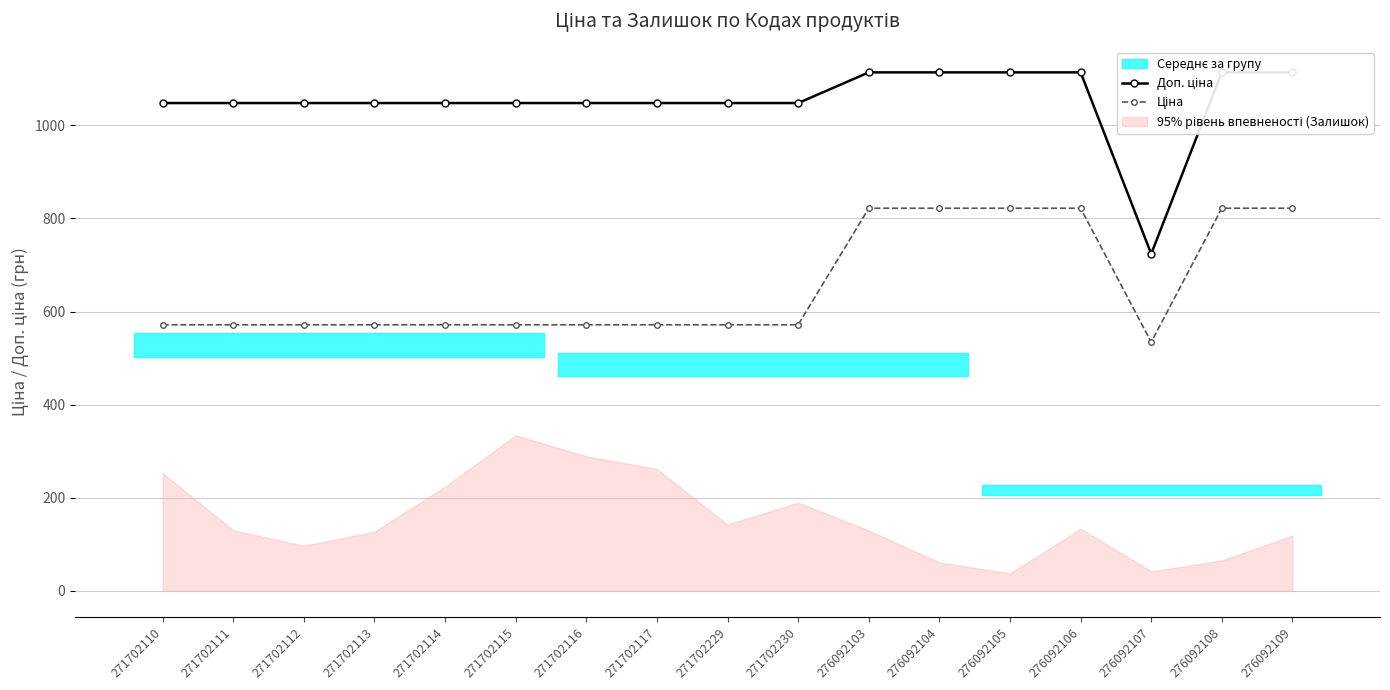

Rank the categories by Ціна value from lowest to highest.

276092107, 271702110, 271702111, 271702112, 271702113, 271702114, 271702115, 271702116, 271702117, 271702229, 271702230, 276092103, 276092104, 276092105, 276092106, 276092108, 276092109